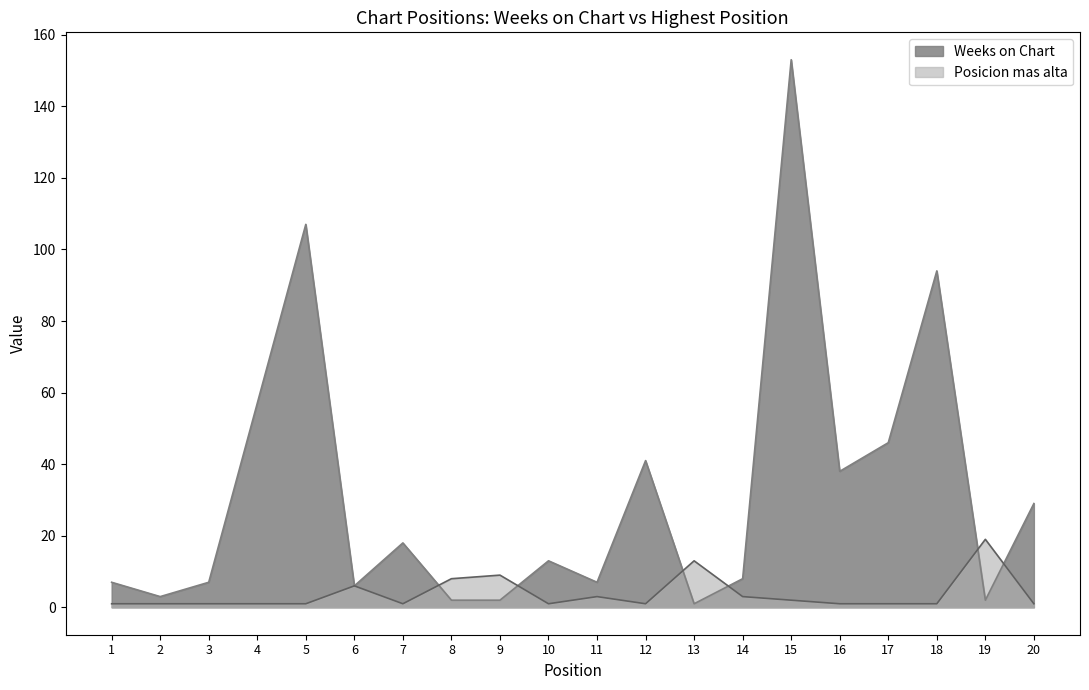

Where does the Weeks on Chart series first go above 13?

4